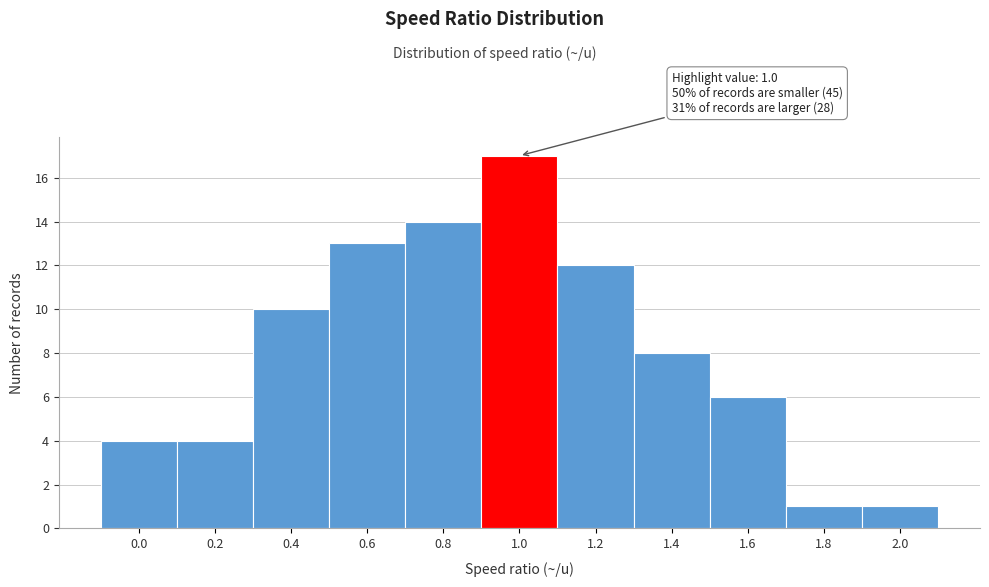

Reading left to right, transcribe all the data shown in this chart.

4	4	10	13	14	17	12	8	6	1	1